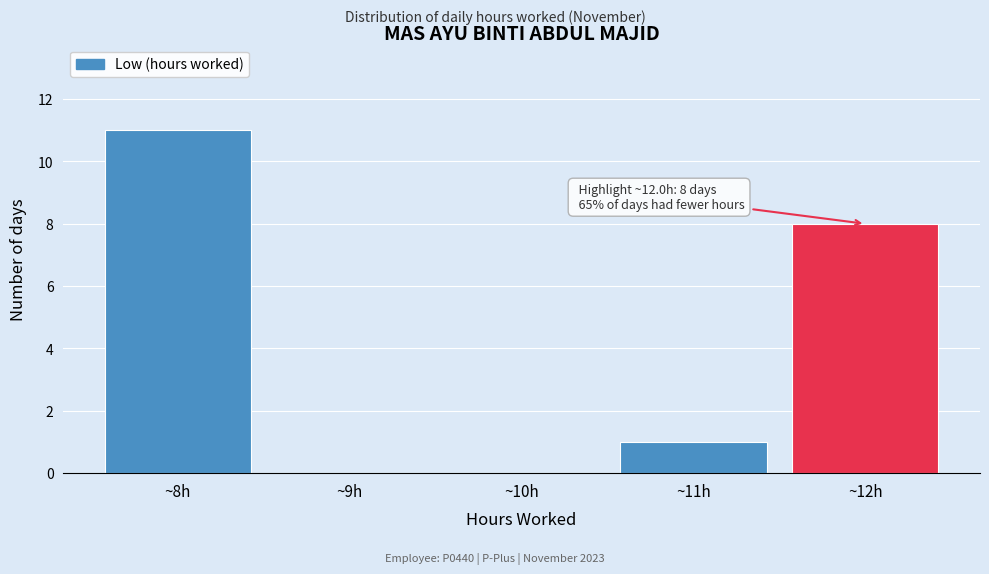

Over which range of the x-axis is the bar tallest?

7.5 to 8.5